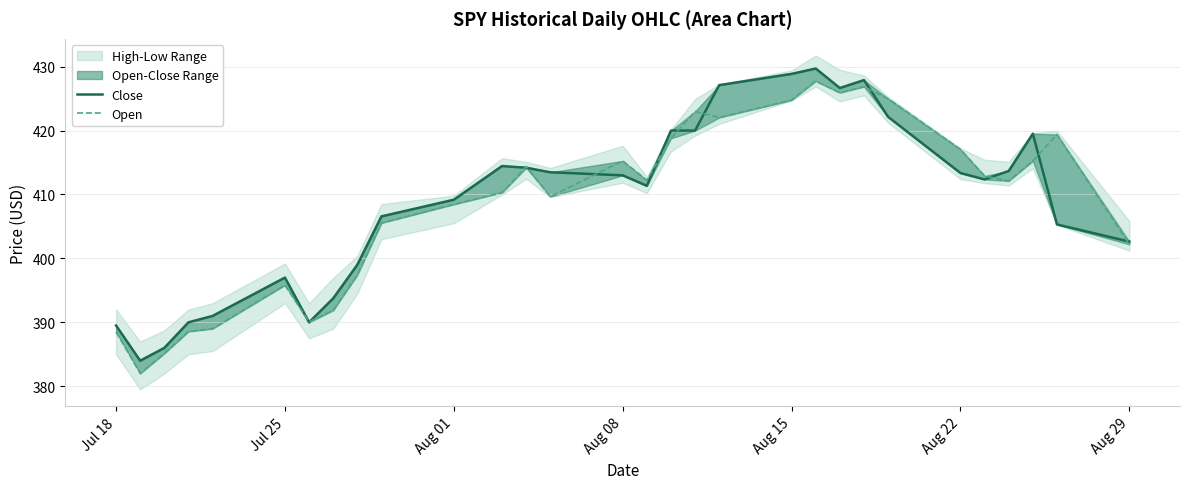

What is the greatest value displayed?

429.7